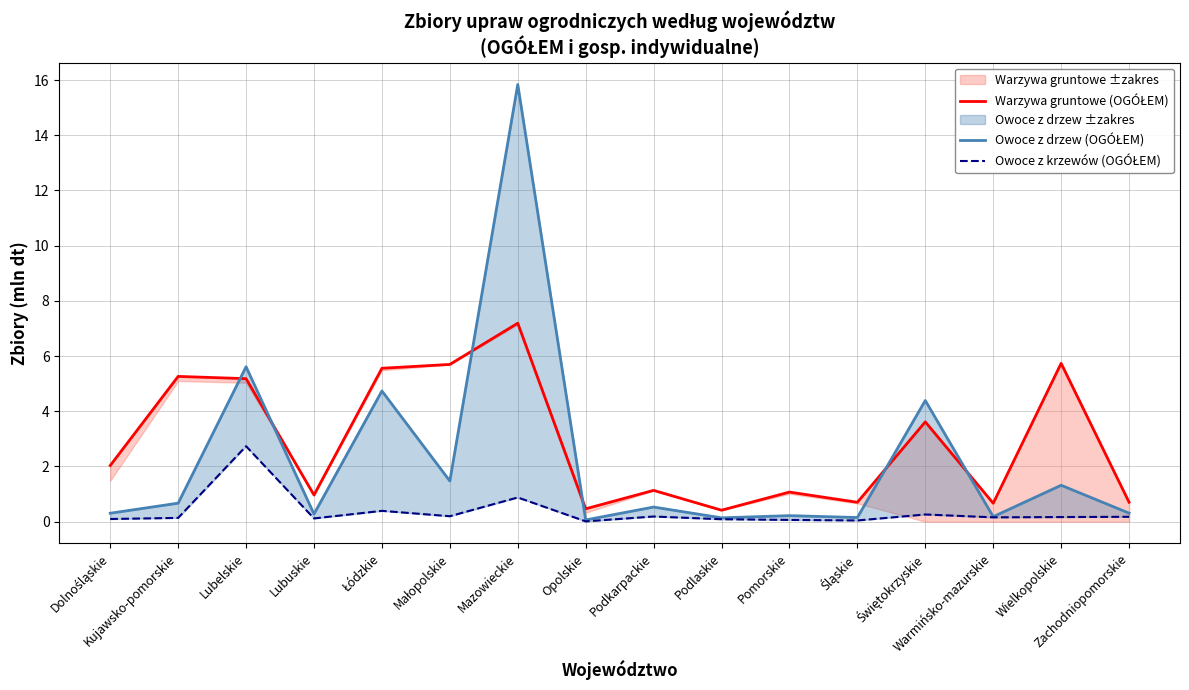

Is this an area chart (filled region under the line)?

No